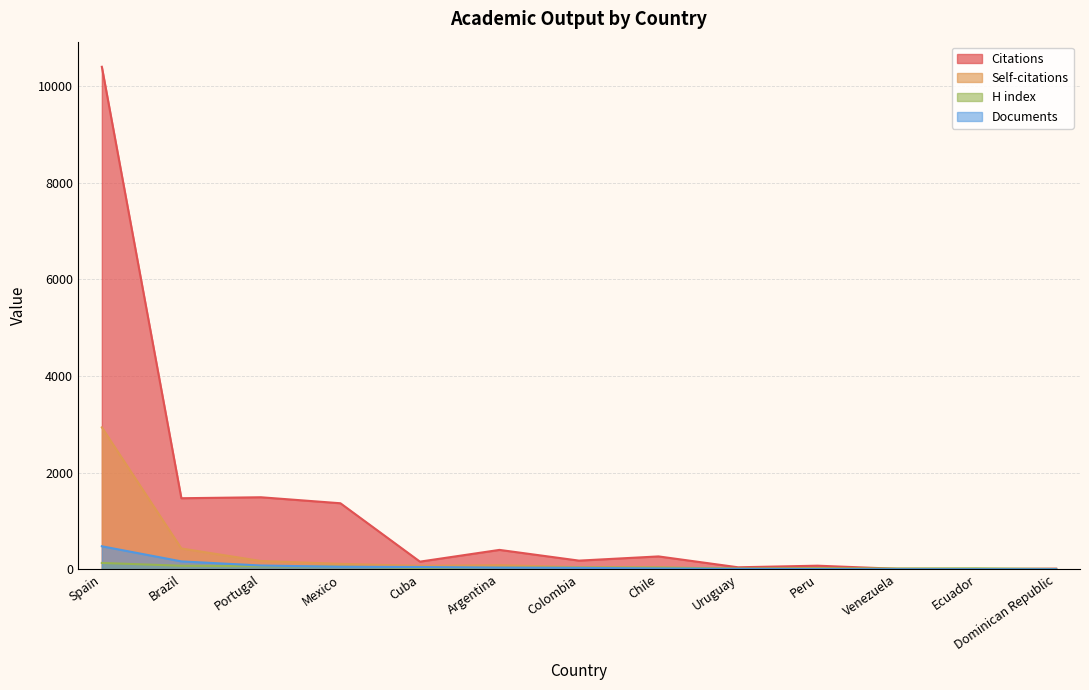

What position from the left is Colombia?

7